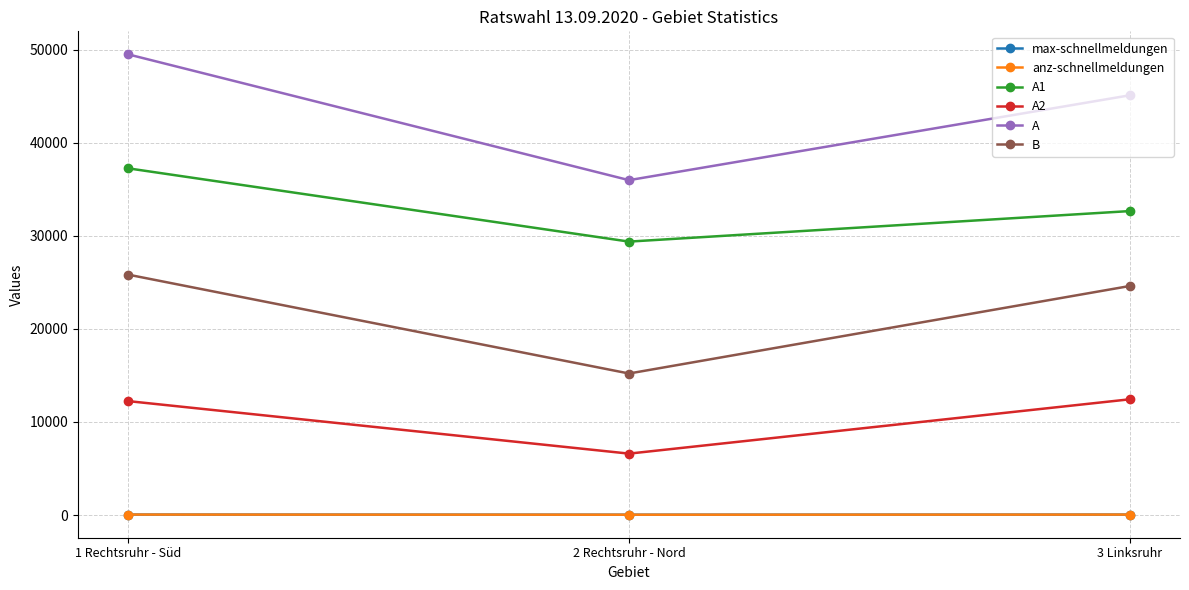

Is this an area chart (filled region under the line)?

No